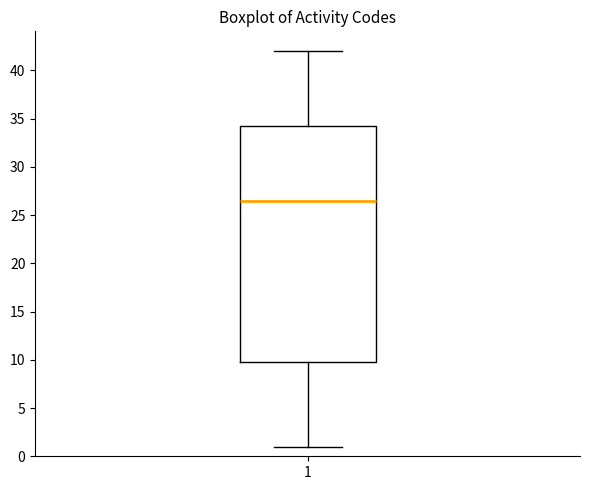

Where is the upper edge of the box at x = 1 on the y-axis? The values are not printed on the chart, so give them approximately, as read against the axis.

34.5